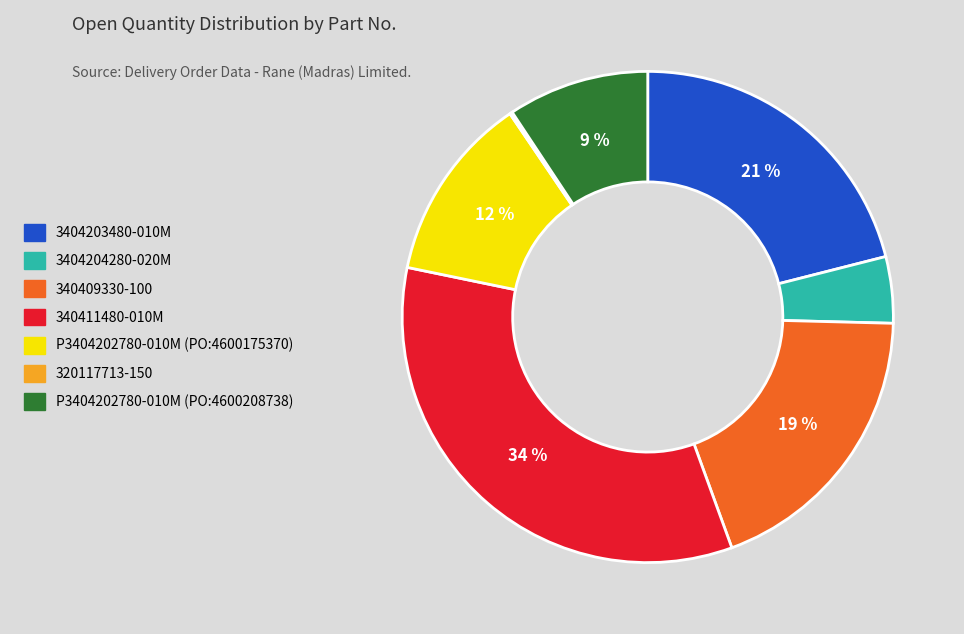

To the nearest percent, what portion does 3404203480-010M represent?

21%